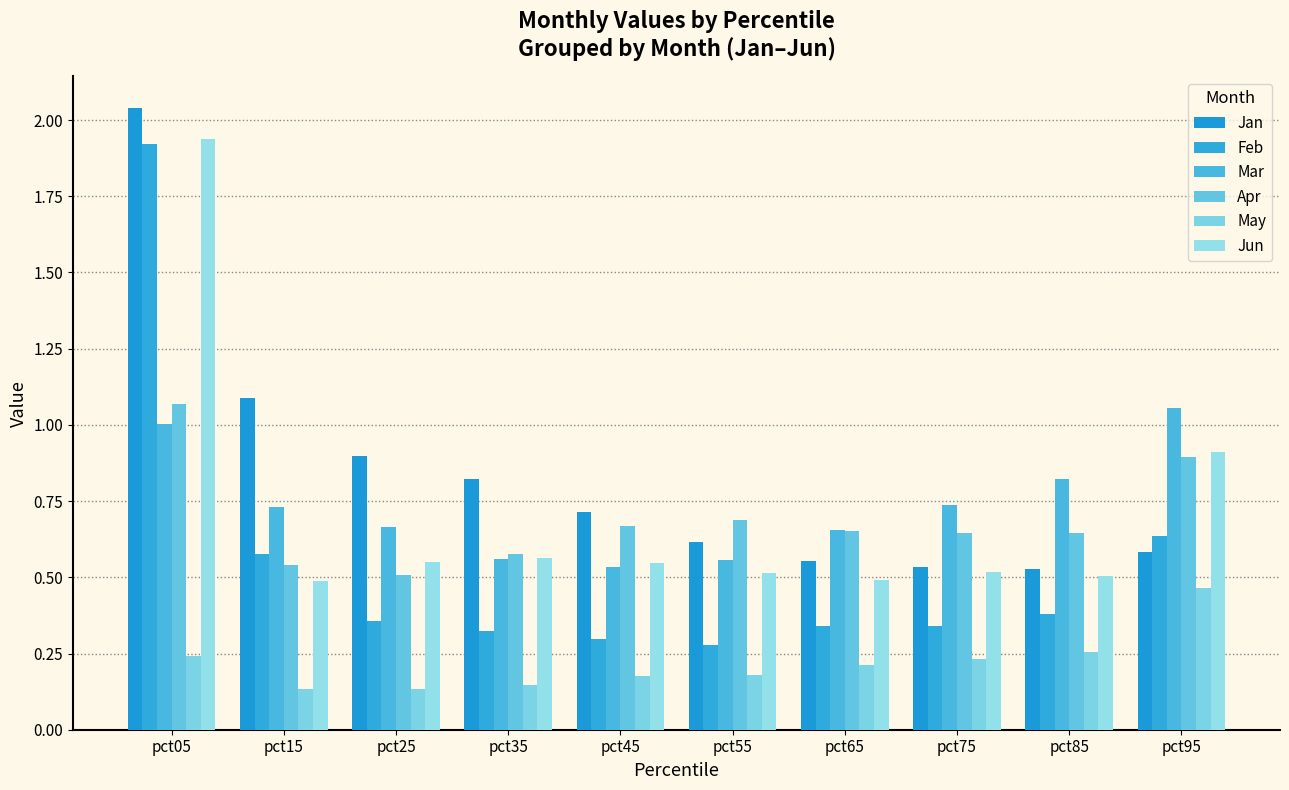

What is the sum of all Mar values?

7.3